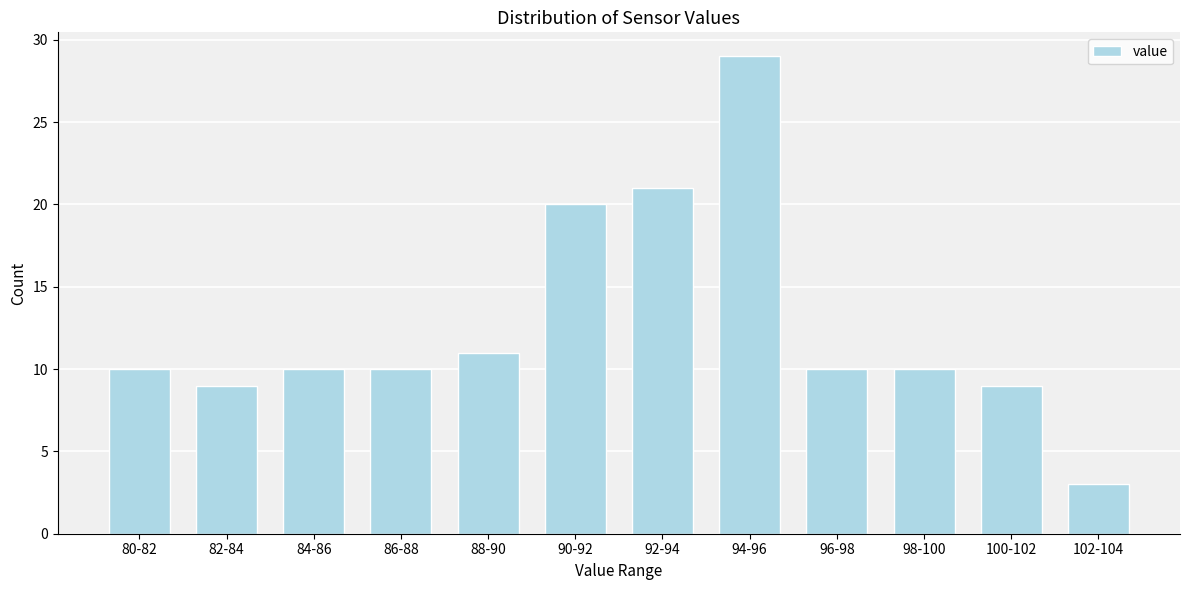

Reading left to right, what are all the values shown in this chart?

80-82=10	82-84=9	84-86=10	86-88=10	88-90=11	90-92=20	92-94=21	94-96=29	96-98=10	98-100=10	100-102=9	102-104=3